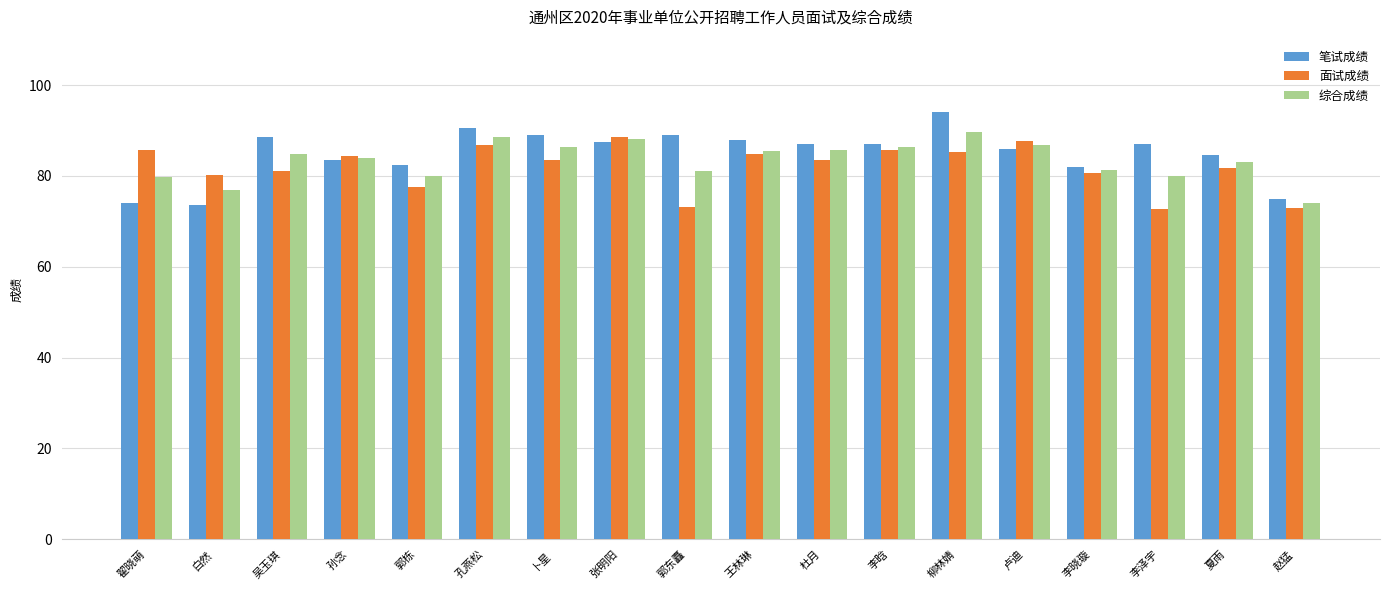

Rank the series at 杜月 from highest to lowest value.

笔试成绩, 综合成绩, 面试成绩